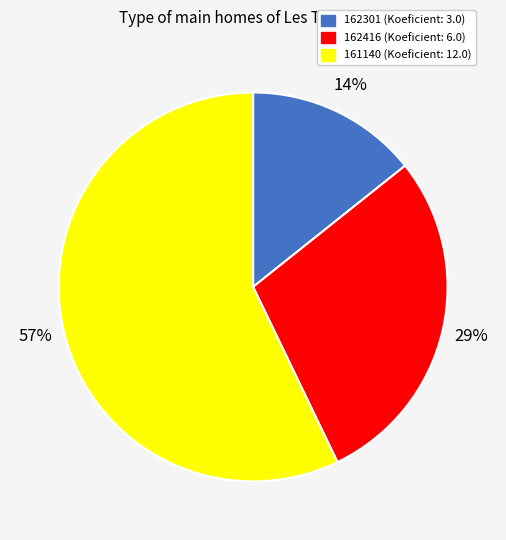

Rank the categories by value from lowest to highest.

162301, 162416, 161140